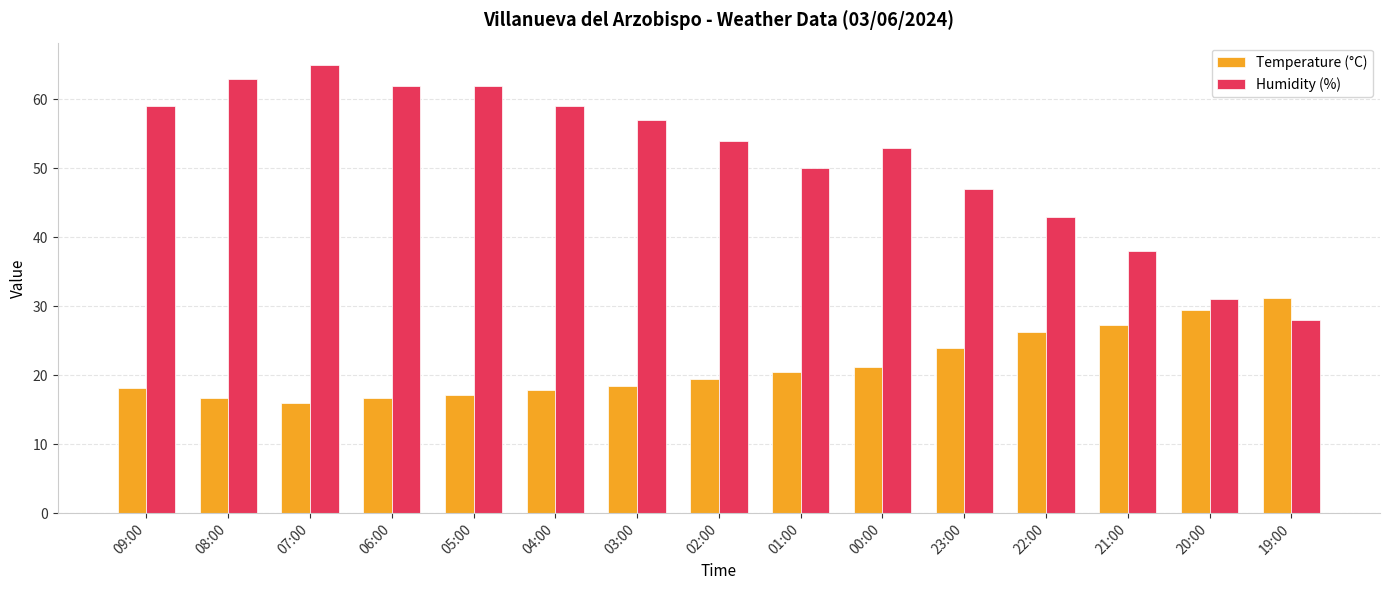

What is the difference between the Humidity (%) values at 20:00 and 04:00?

28.0